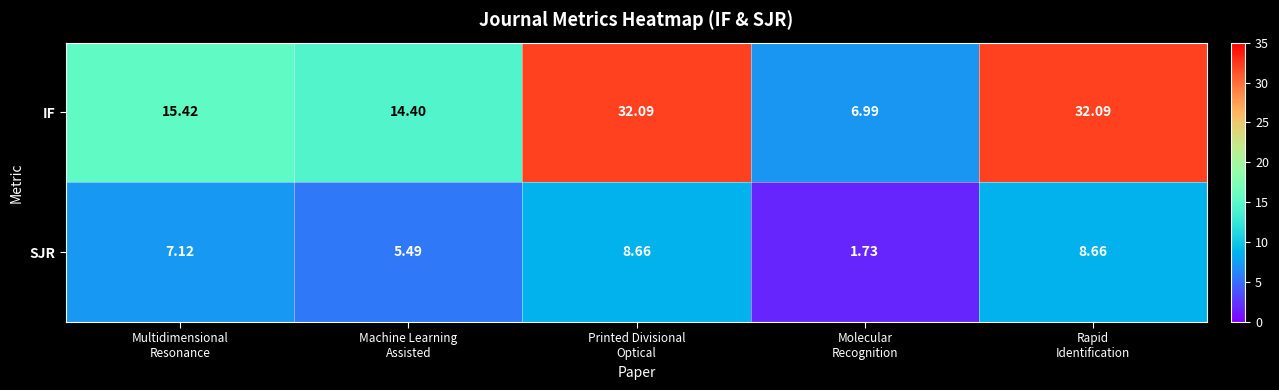

Which series has the largest total across all categories?

IF